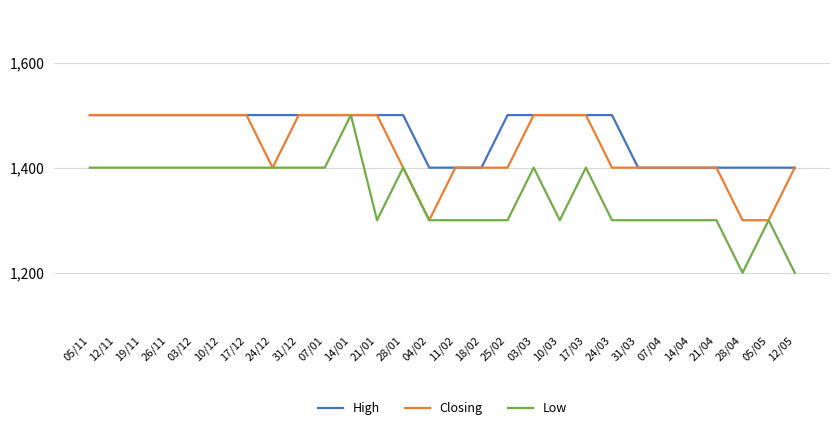

Rank the series by their average value, from highest to lowest.

High, Closing, Low